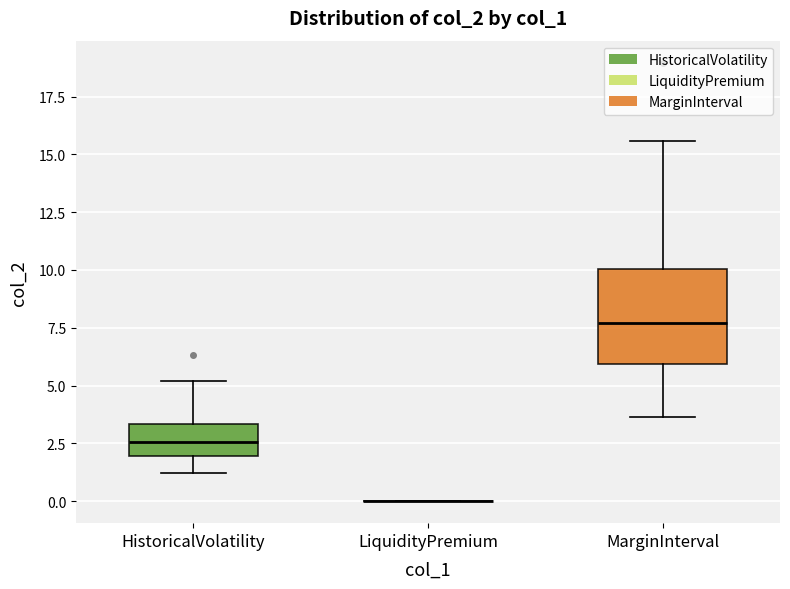

Where does the upper whisker of the box for MarginInterval end on the y-axis? The values are not printed on the chart, so give them approximately, as read against the axis.

15.5